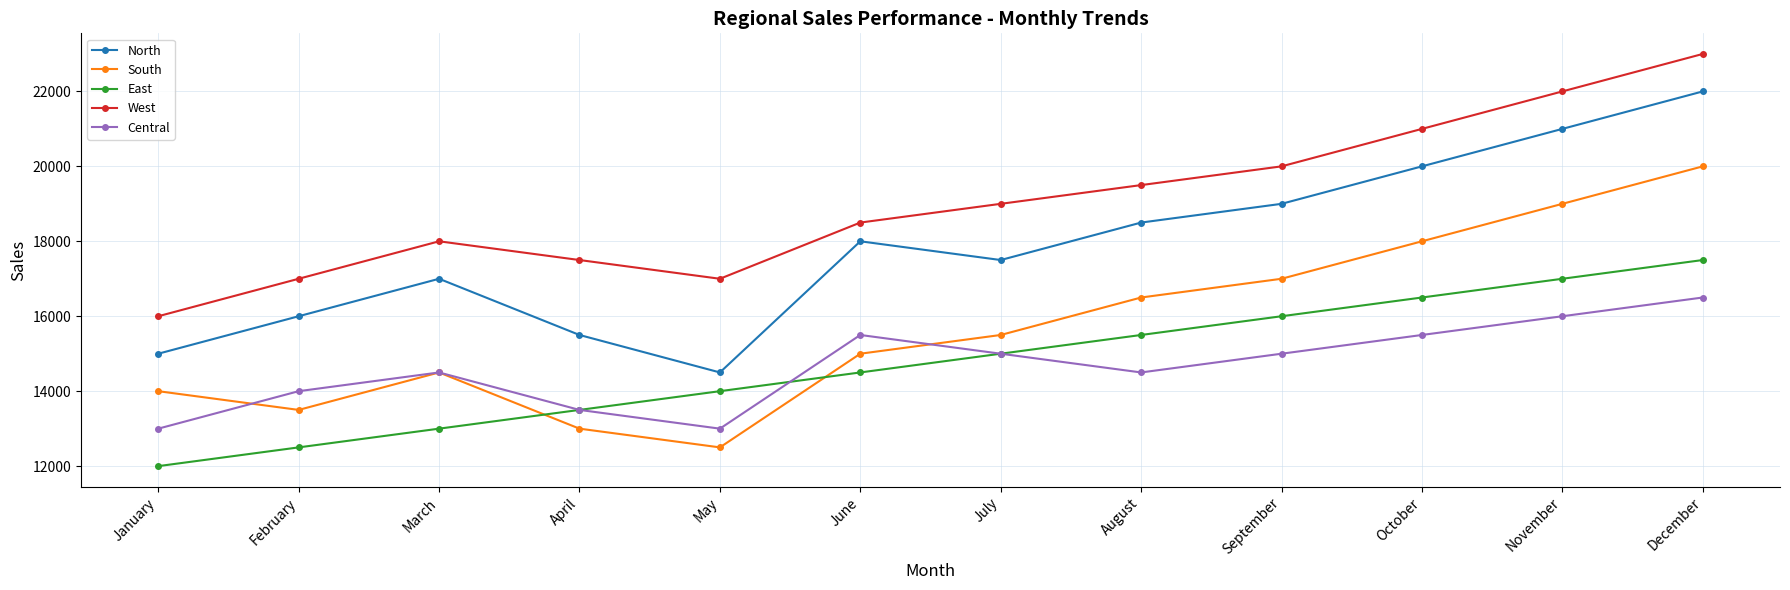

What is the average value of the West series?

19042